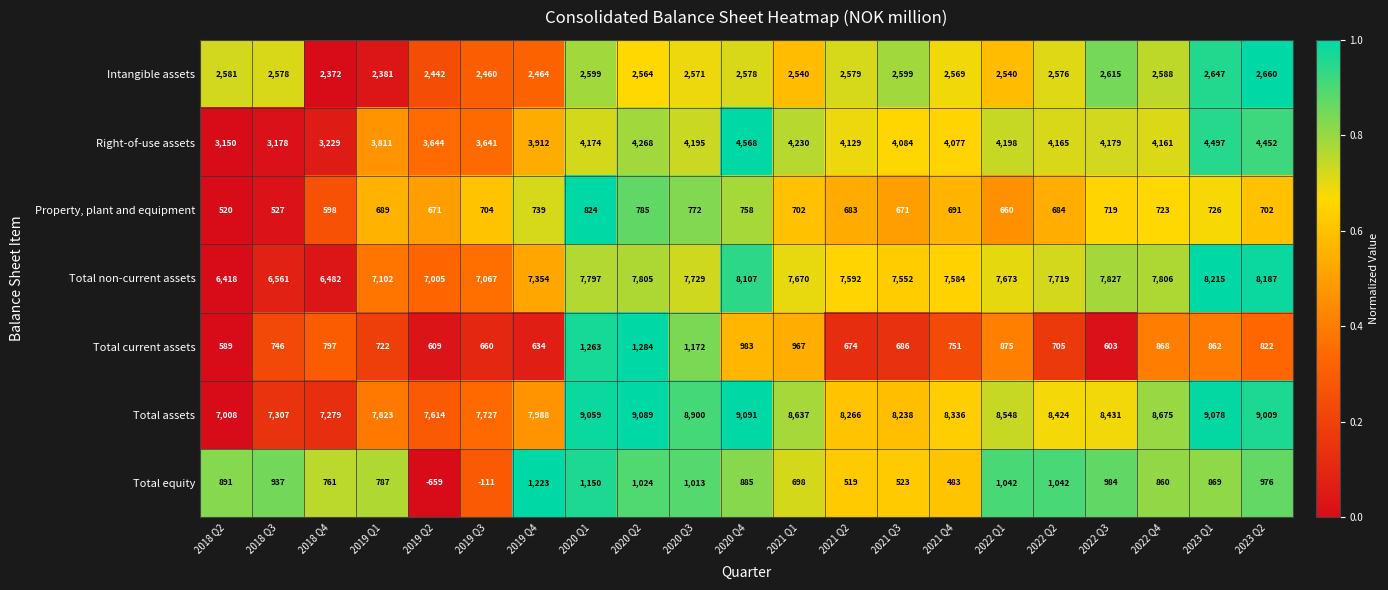

Read the Right-of-use assets value at 2019 Q3, to the nearest 100.

3600